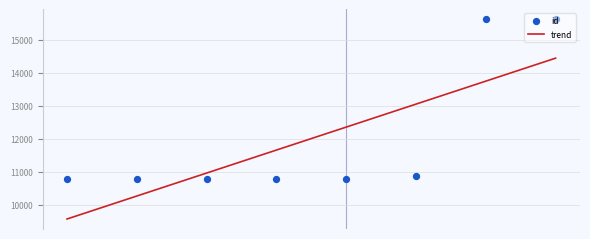

Approximately how many times larger is the value at 4167 compared to 4167?

1.0